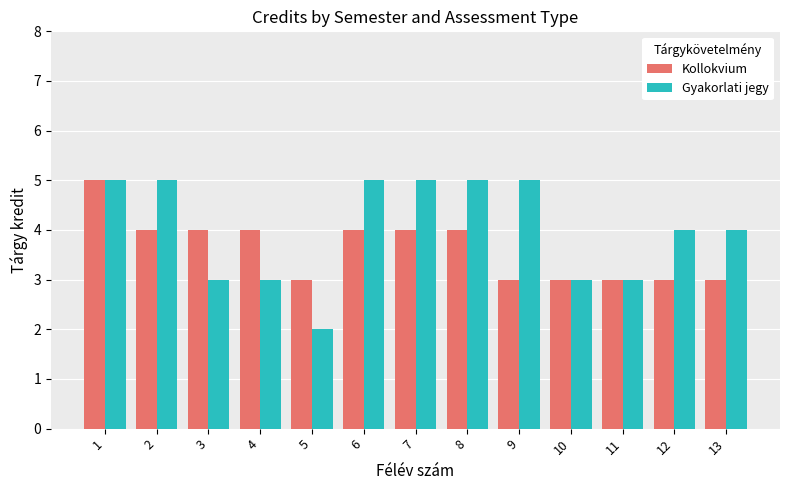

Between 5 and 6, which series saw the biggest shift?

Gyakorlati jegy